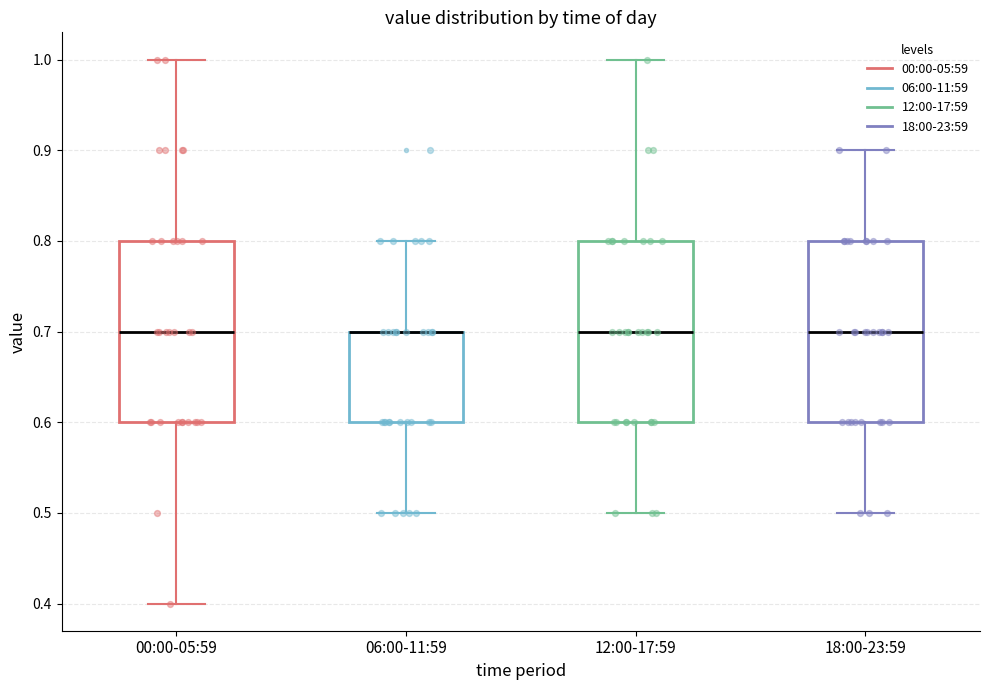

Reading left to right, transcribe this box plot: for each box, give where its median line is, the range the box spans, and where its two whiskers end, as read against the y-axis. The values are not printed on the chart, so give them approximately, as read against the axis.

00:00-05:59: median 0.7, box 0.6 to 0.8, whiskers 0.4 to 1.0
06:00-11:59: median 0.7 (drawn on the box's upper edge), box 0.6 to 0.7, whiskers 0.5 to 0.8
12:00-17:59: median 0.7, box 0.6 to 0.8, whiskers 0.5 to 1.0
18:00-23:59: median 0.7, box 0.6 to 0.8, whiskers 0.5 to 0.9